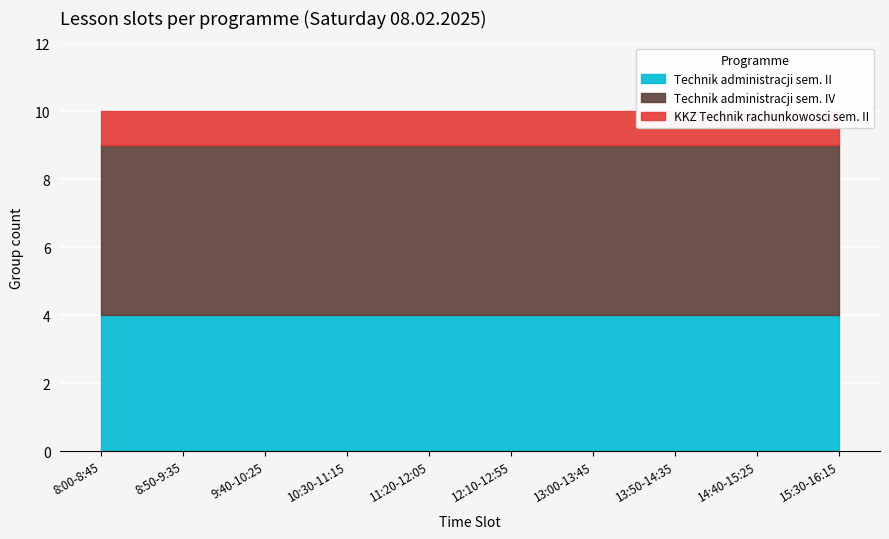

What is the total value across all series at 9:40-10:25?

10